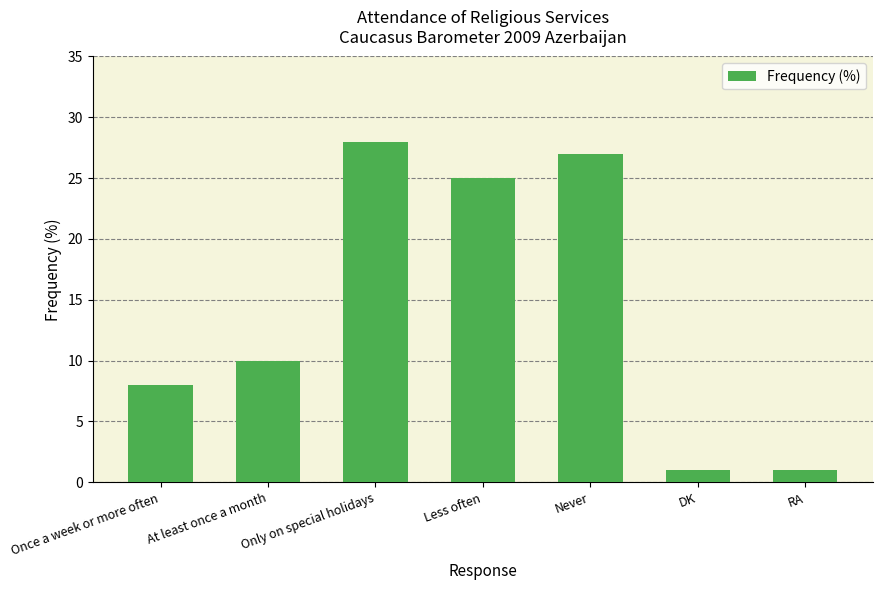

What is the average value?

14